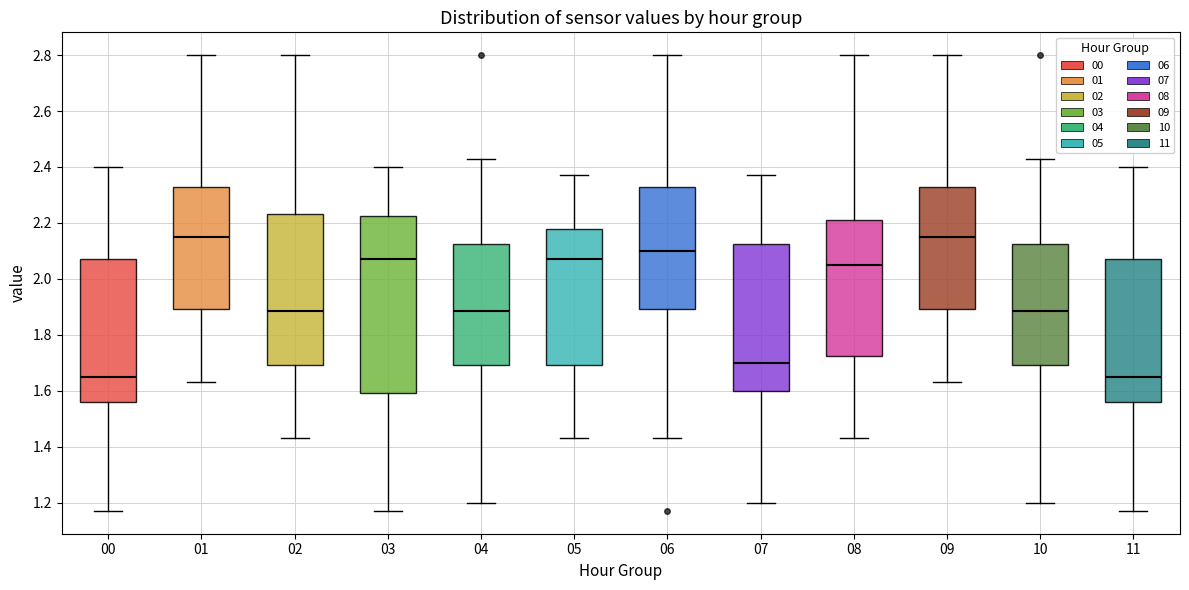

Reading left to right, transcribe this box plot: for each box, give where its median line is, the range the box spans, and where its two whiskers end, as read against the y-axis. The values are not printed on the chart, so give them approximately, as read against the axis.

00: median 1.66, box 1.56 to 2.08, whiskers 1.18 to 2.40
01: median 2.16, box 1.90 to 2.34, whiskers 1.64 to 2.80
02: median 1.88, box 1.70 to 2.24, whiskers 1.44 to 2.80
03: median 2.08, box 1.60 to 2.22, whiskers 1.18 to 2.40
04: median 1.88, box 1.70 to 2.12, whiskers 1.20 to 2.44
05: median 2.08, box 1.70 to 2.18, whiskers 1.44 to 2.38
06: median 2.10, box 1.90 to 2.34, whiskers 1.44 to 2.80
07: median 1.70, box 1.60 to 2.12, whiskers 1.20 to 2.38
08: median 2.06, box 1.72 to 2.22, whiskers 1.44 to 2.80
09: median 2.16, box 1.90 to 2.34, whiskers 1.64 to 2.80
10: median 1.88, box 1.70 to 2.12, whiskers 1.20 to 2.44
11: median 1.66, box 1.56 to 2.08, whiskers 1.18 to 2.40